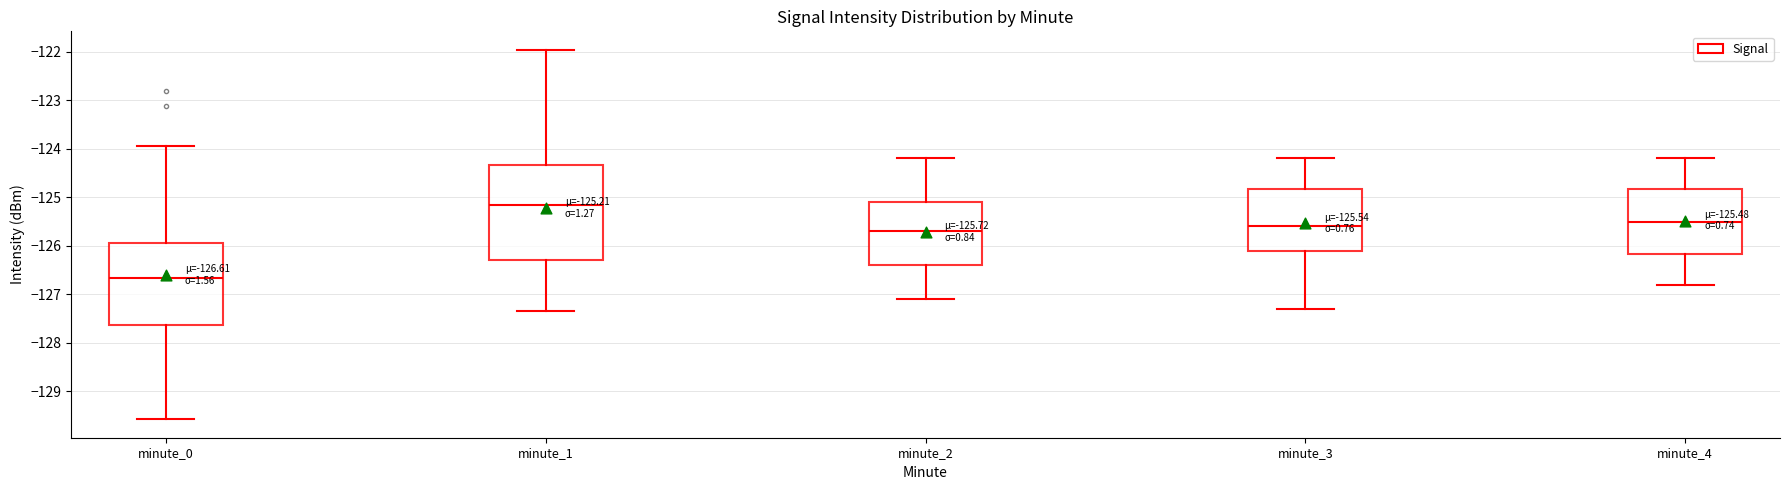

Which box's median line is the lowest?

minute_0